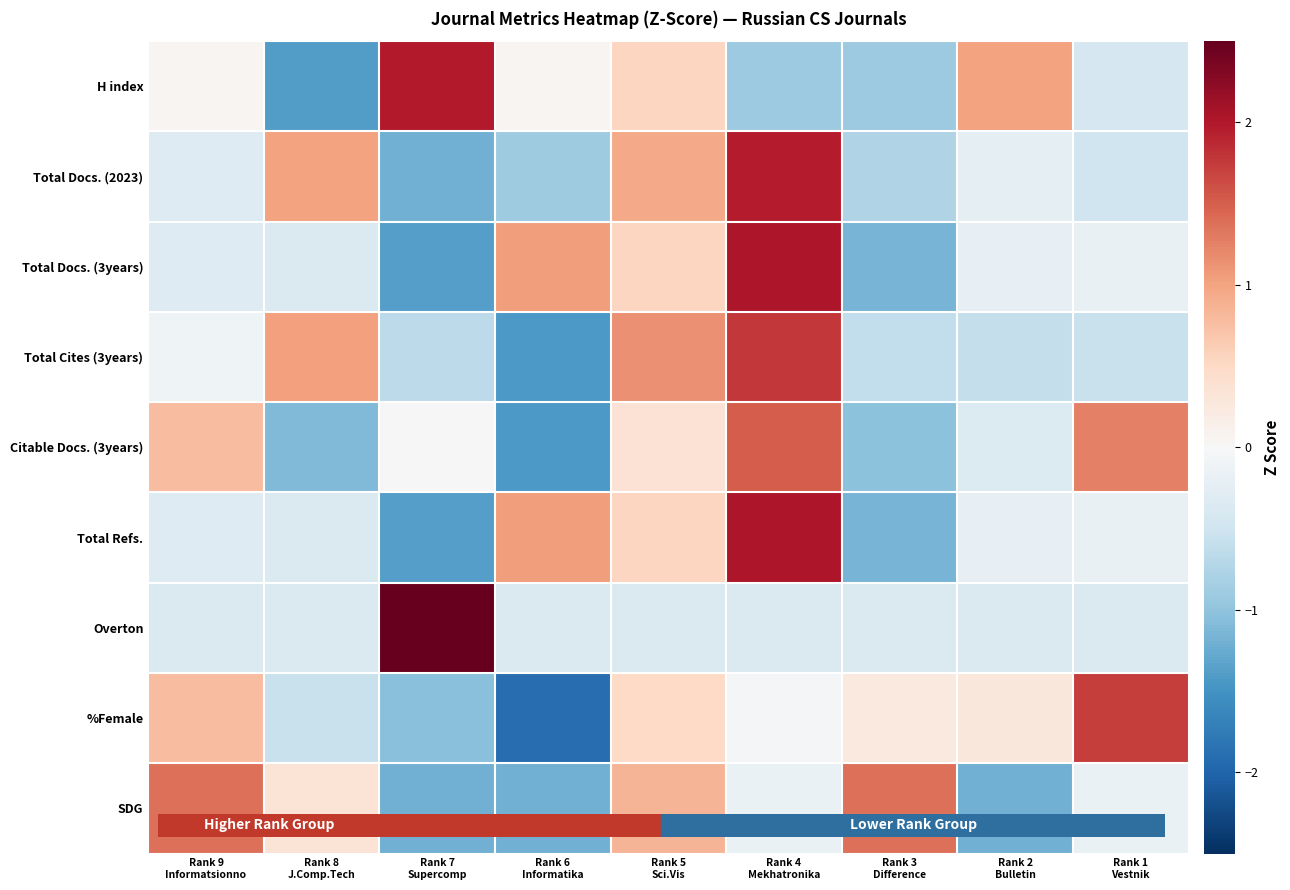

How many distinct data groups are displayed?

9